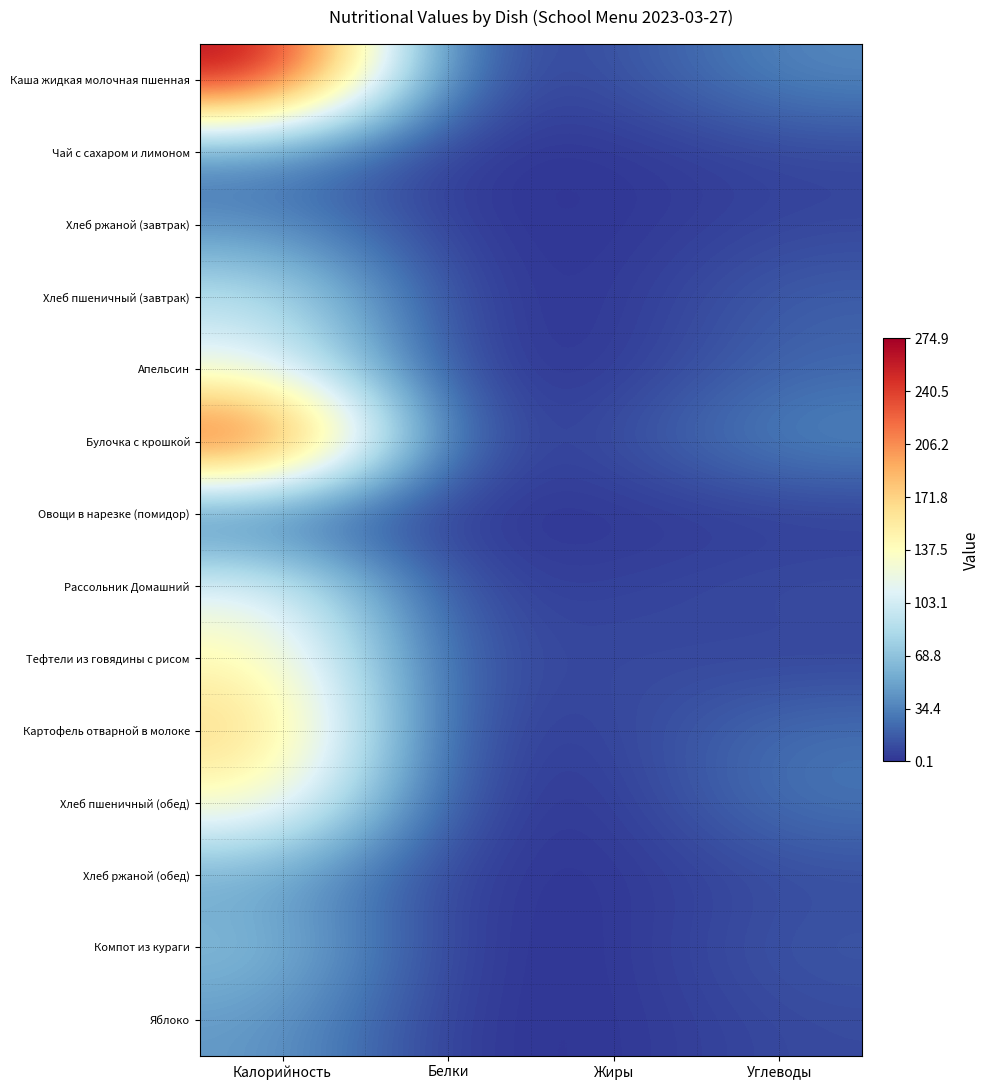

How many categories are shown in the chart?

4